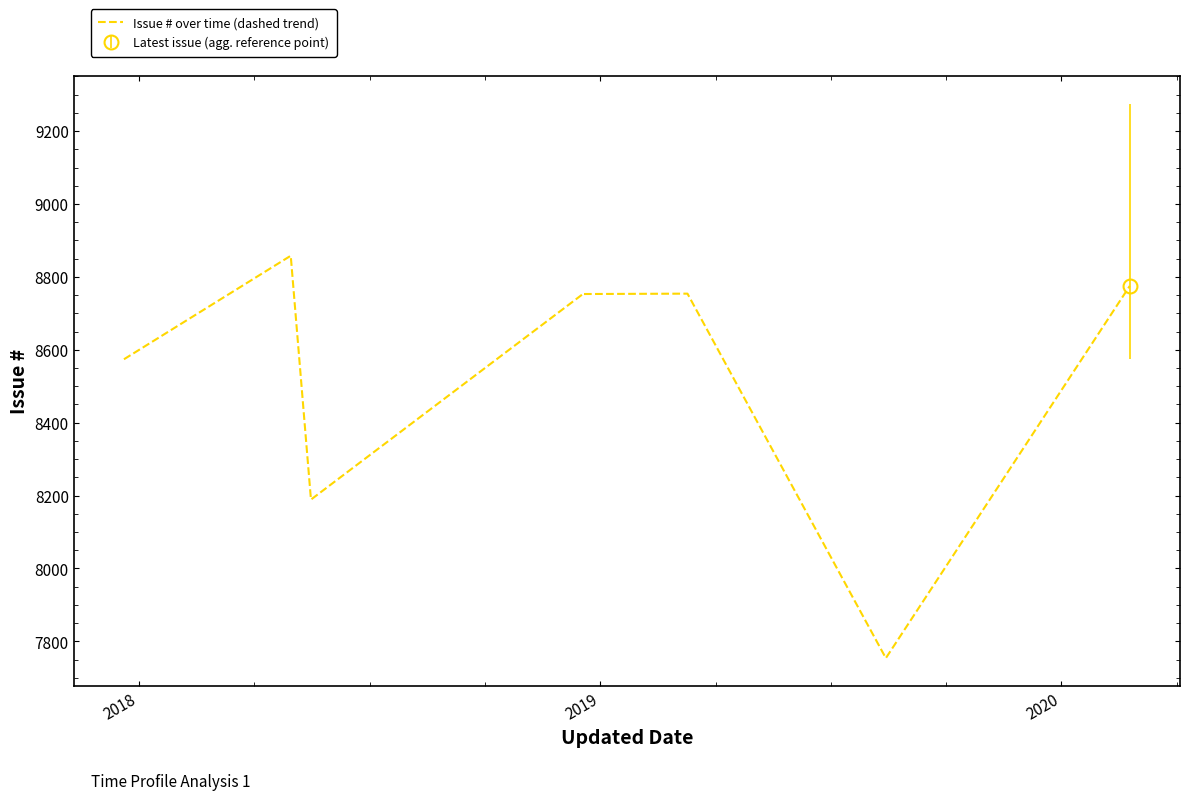

Reading right to left, what are all the values shown in this chart?

8775	7754	8754	8753	8755	8189	8858	8574